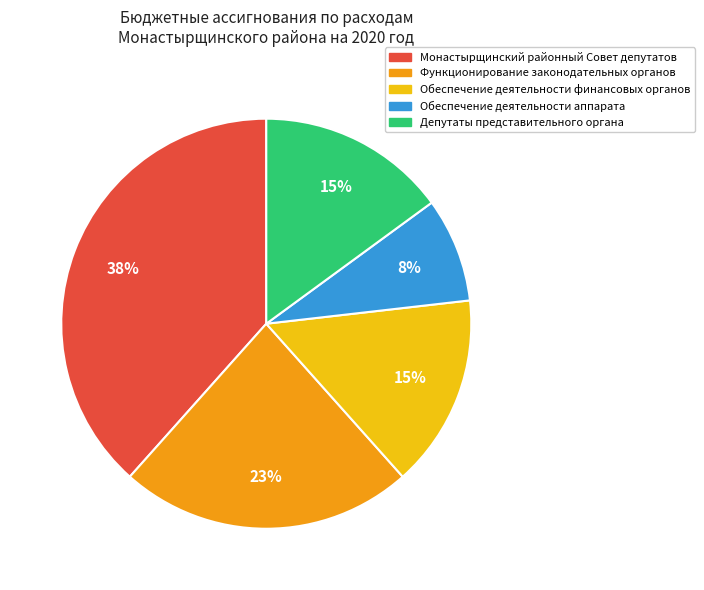

Which slice is the largest?

Монастырщинский районный Совет депутатов